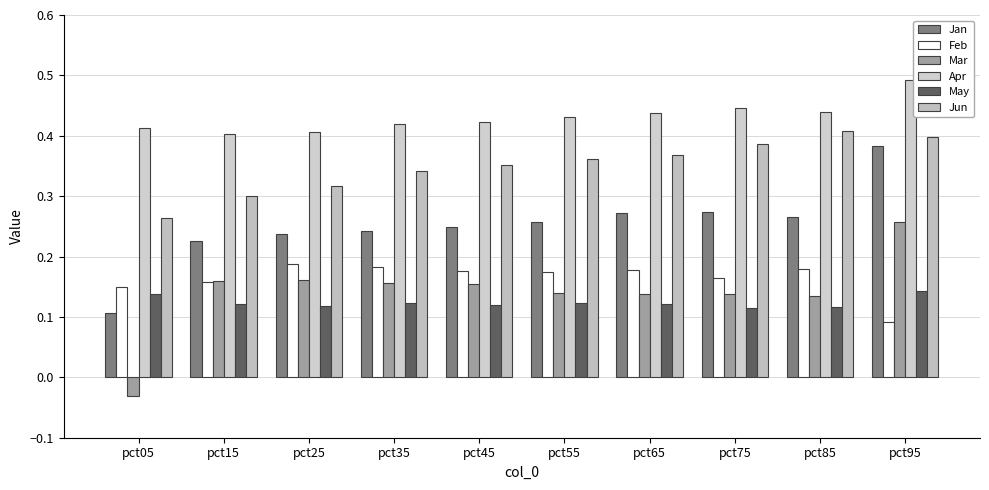

Count the number of data series in this chart.

6